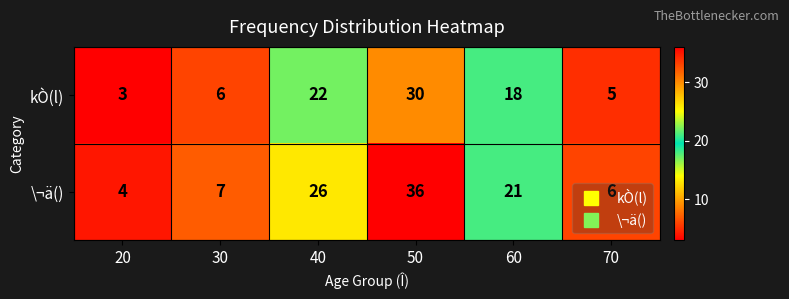

At which category does the chart reach its minimum across all series?

20